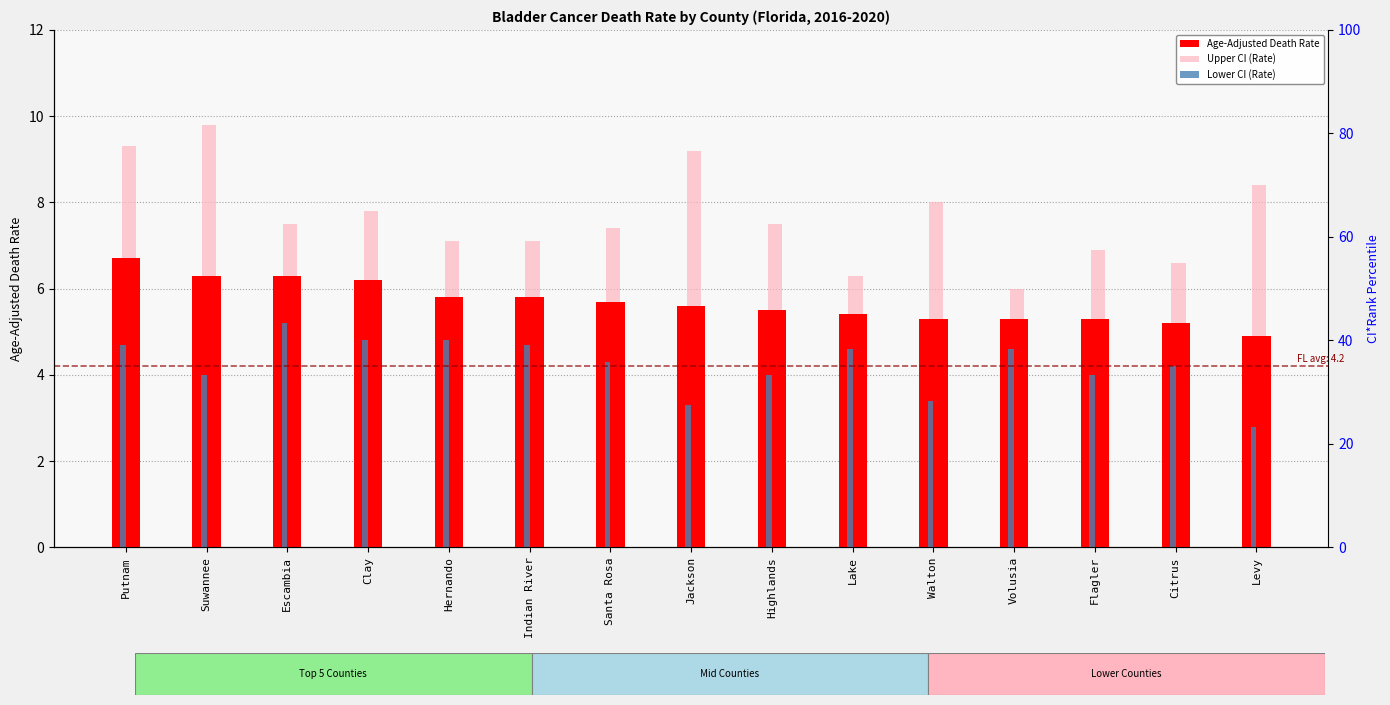

What is the value of the CI*Rank percentile bar at the 11th from the left?

25.0